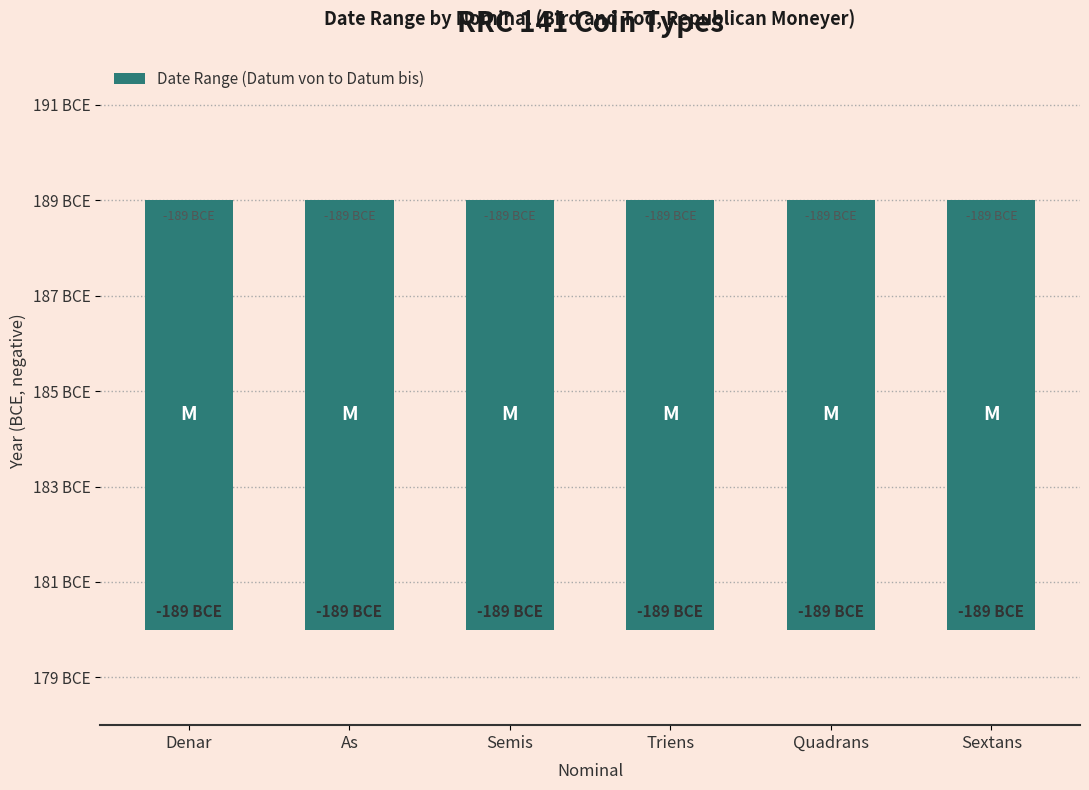

At how many categories does at least one series exceed -187?

6